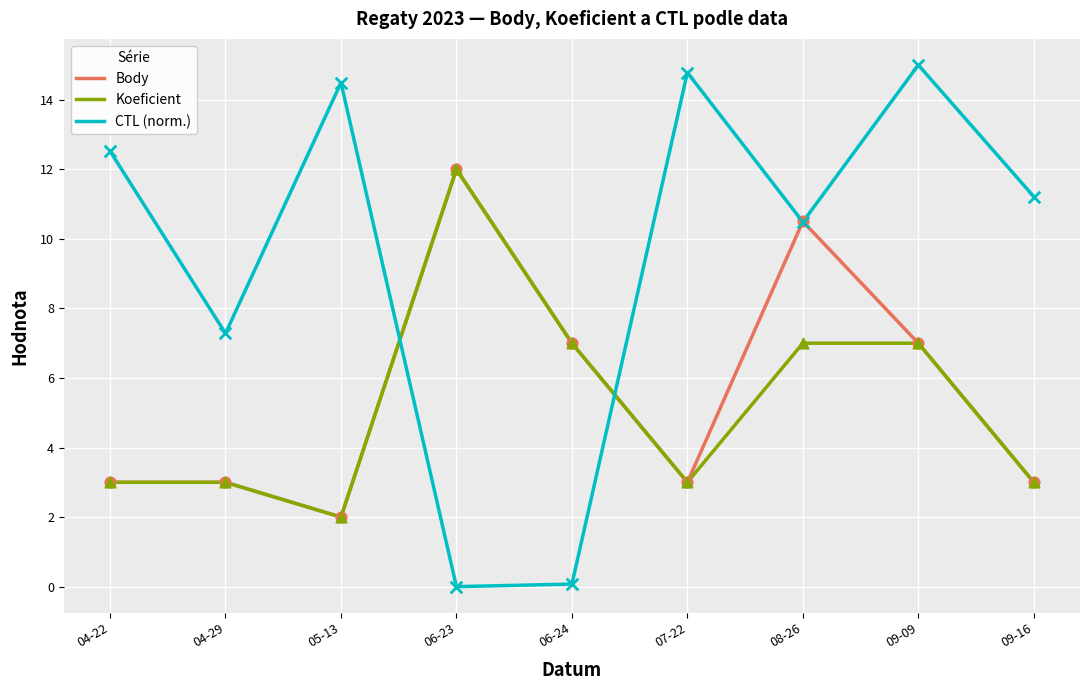

What are all the series names shown in the legend?

Body, Koeficient, CTL (norm.)